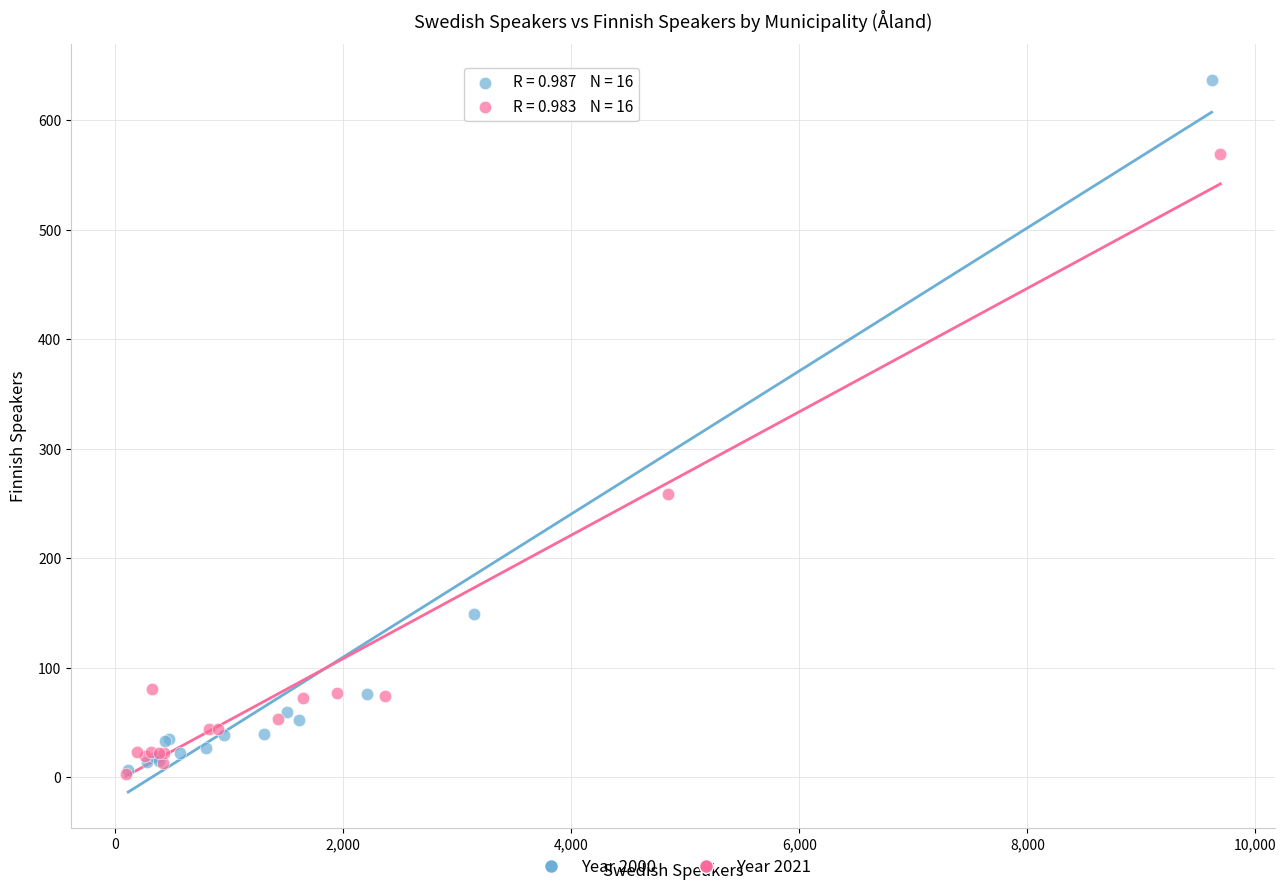

Which series reaches the maximum Y coordinate?

Year 2000